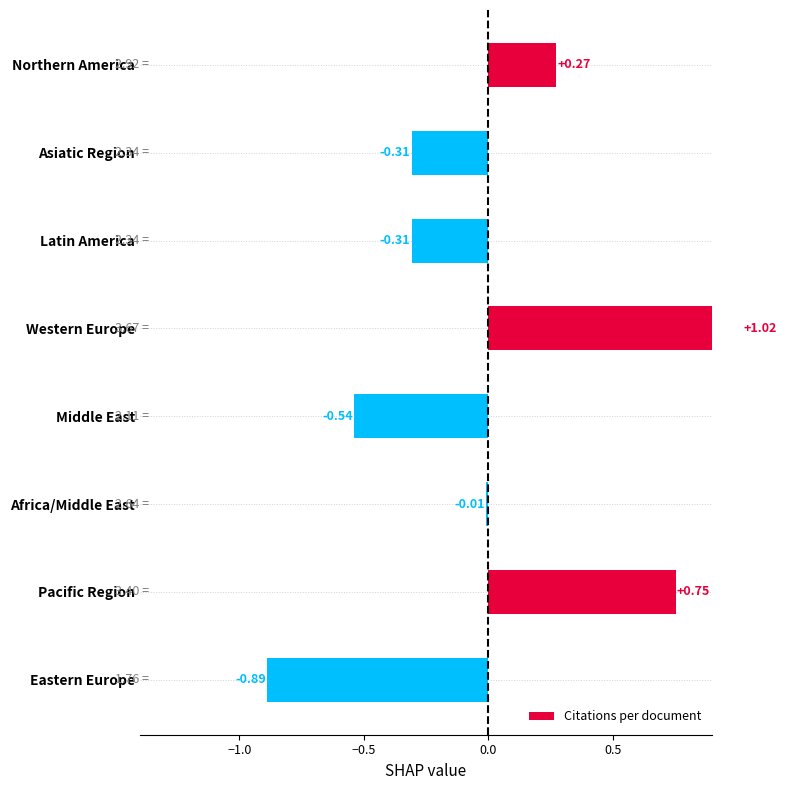

The chart shows a value of 0.1 at Northern America. True or false?

False